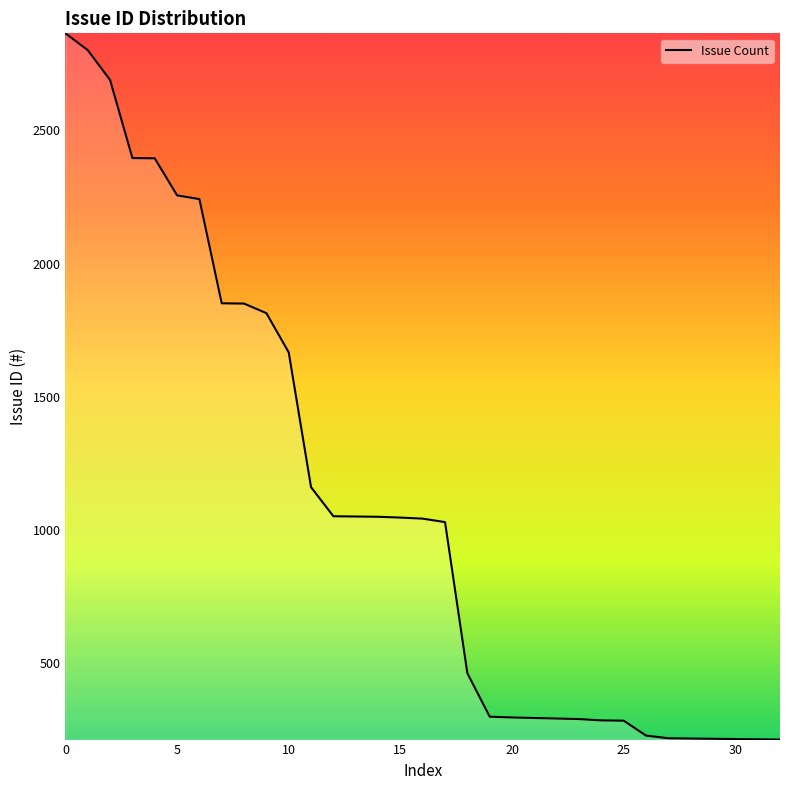

What is the greatest value displayed?

2864